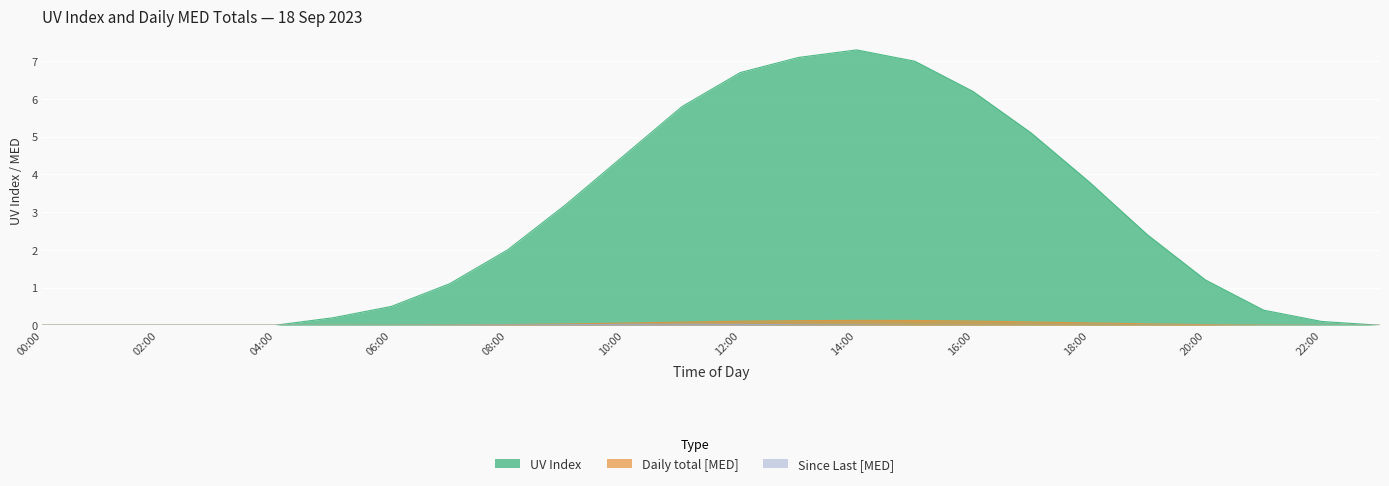

Is the value of Daily total [MED] at 00:00 greater than the value of UV Index at 21:00?

No